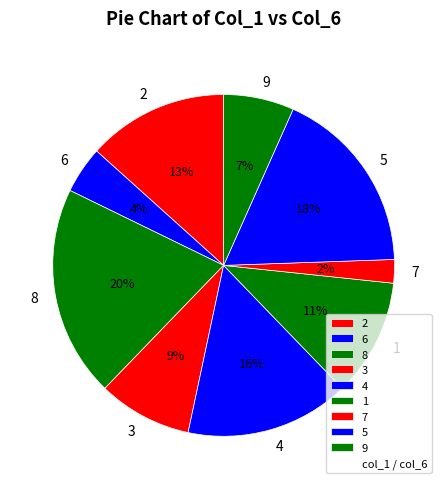

Rank the categories by value from highest to lowest.

8, 5, 4, 2, 1, 3, 9, 6, 7